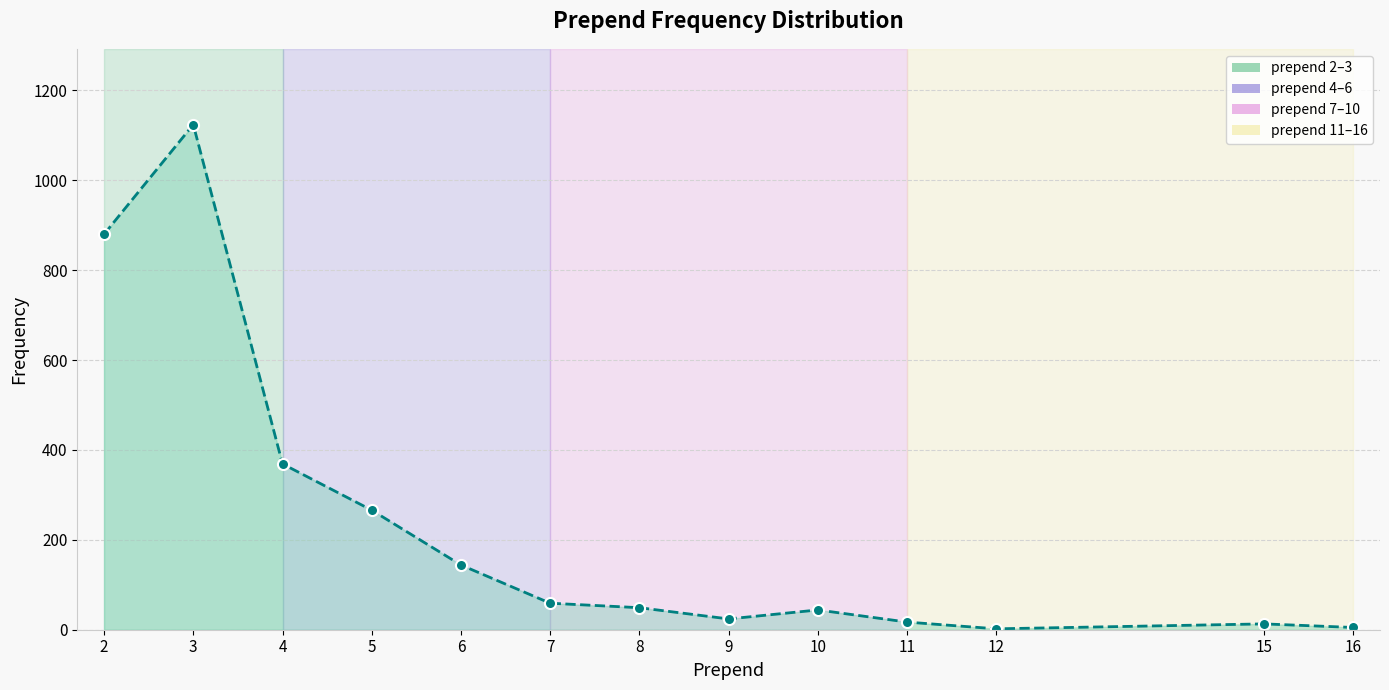

At which label does the data first exceed 49?

2